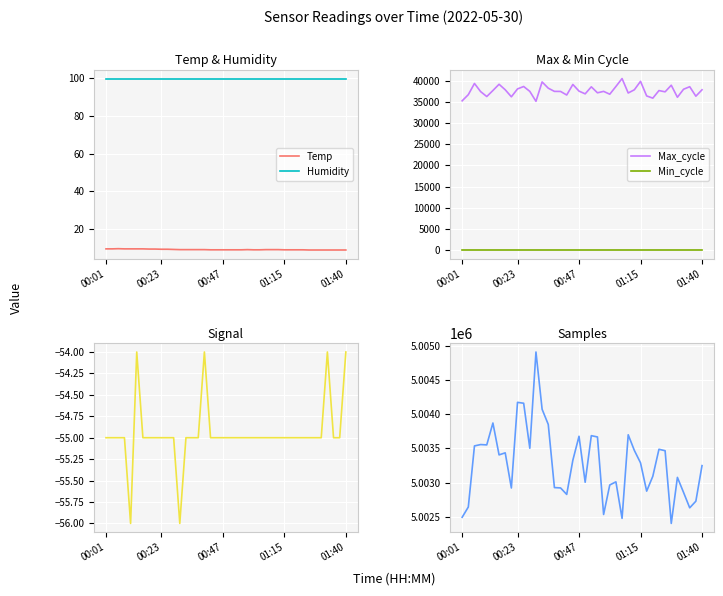

True or false: Humidity has a value of 99.9 at 01:15.

True